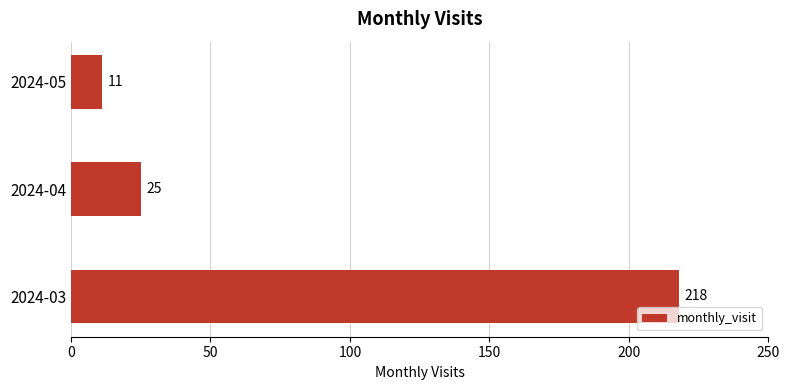

What is the smallest value displayed?

11